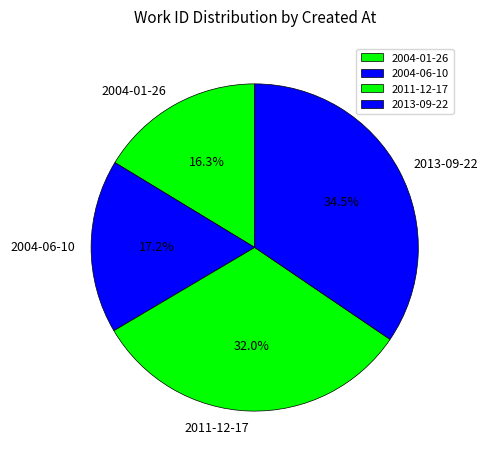

Combined, what portion of the pie is 2011-12-17 and 2004-01-26?

48.3%